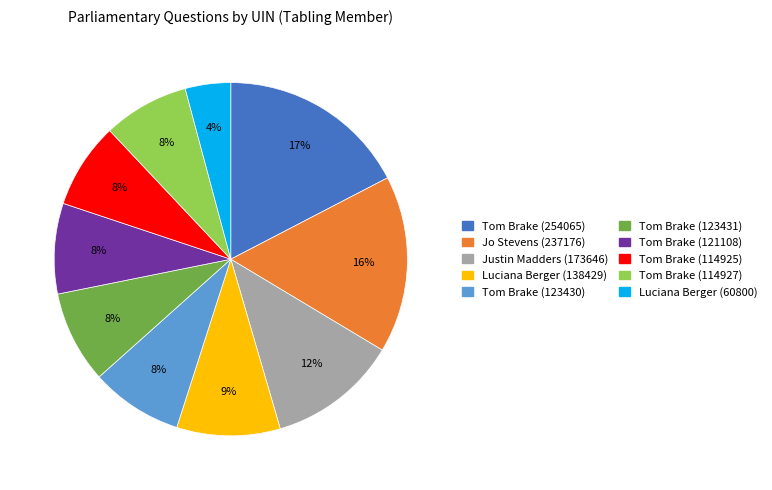

Does any single category account for the majority?

No